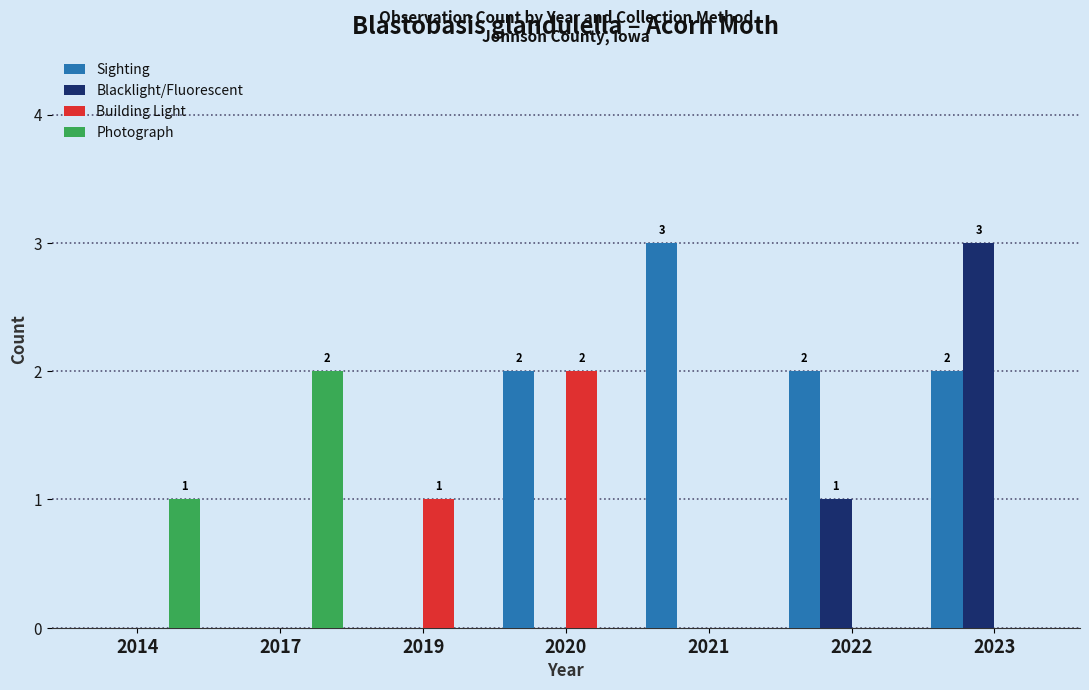

How many groups of bars are there?

7